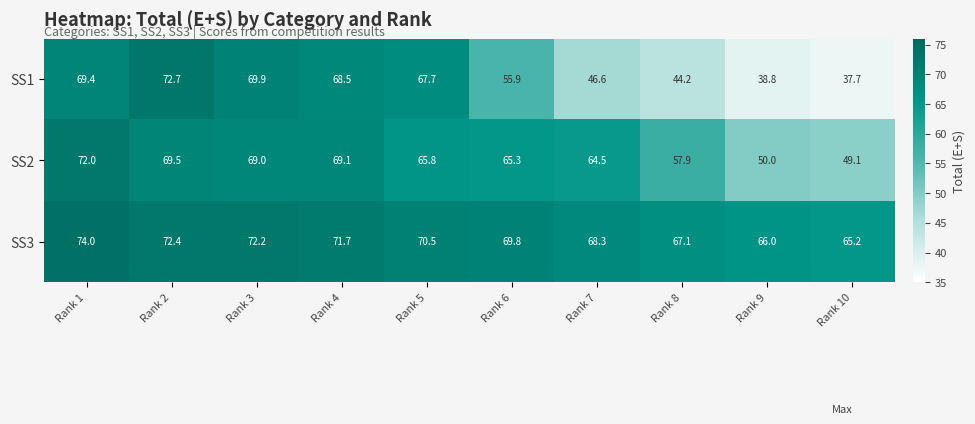

What is the greatest value displayed?

74.0